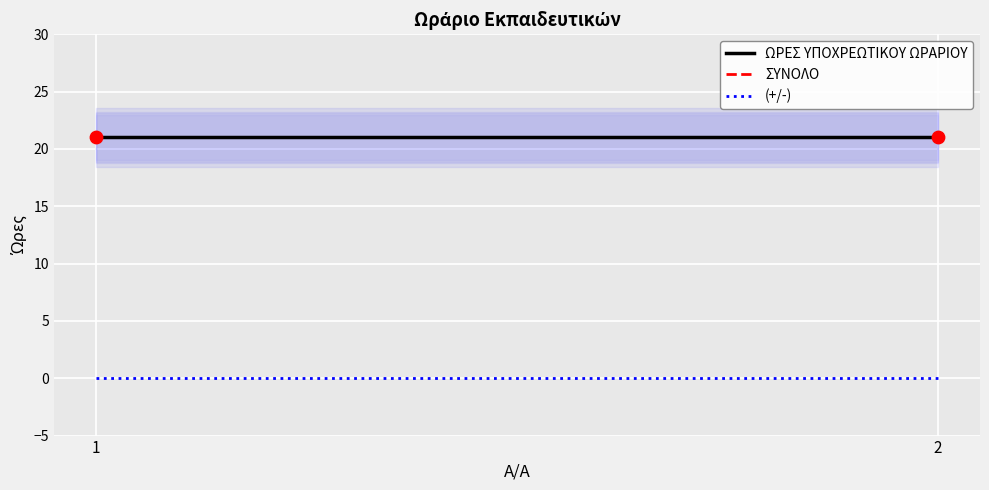

What is the total value across all series at 2?

42